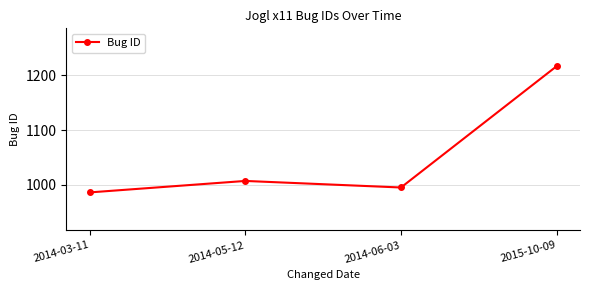

What is the label of the 1st point from the left?

2014-03-11